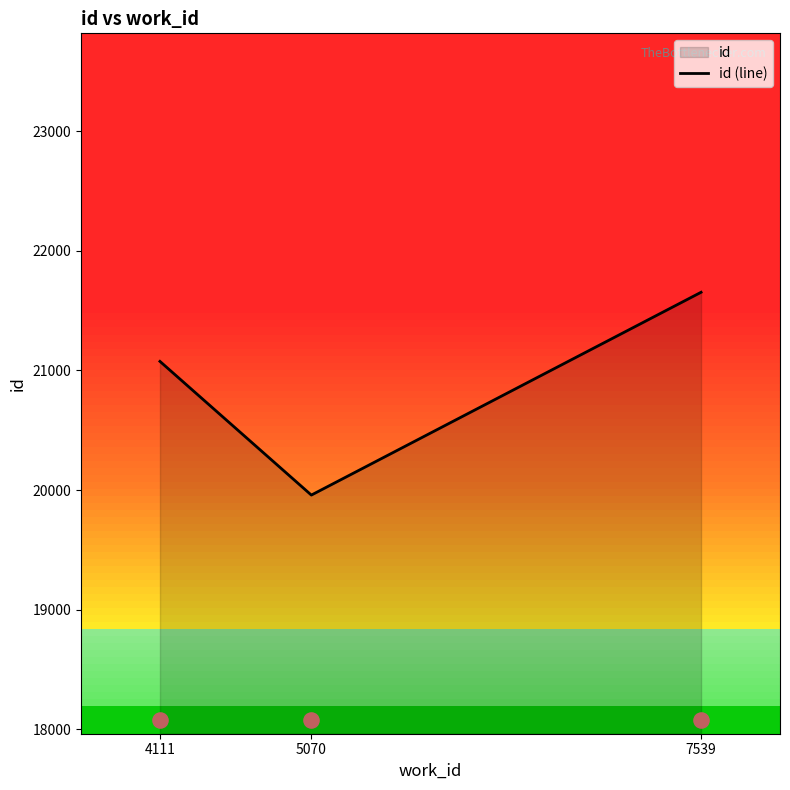

Between 7539 and 4111, which is larger?

7539